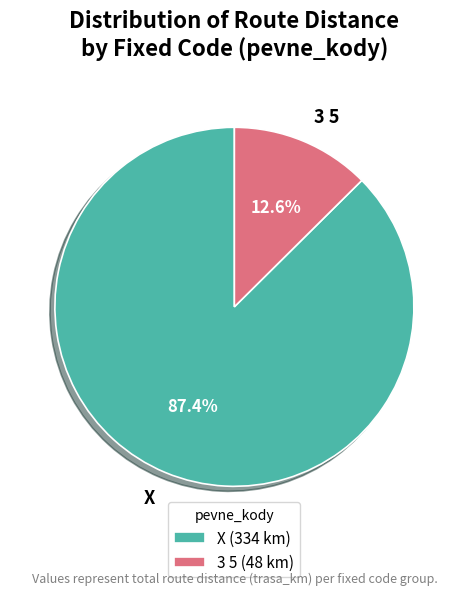

Does 3 5 represent more than half of the total?

No